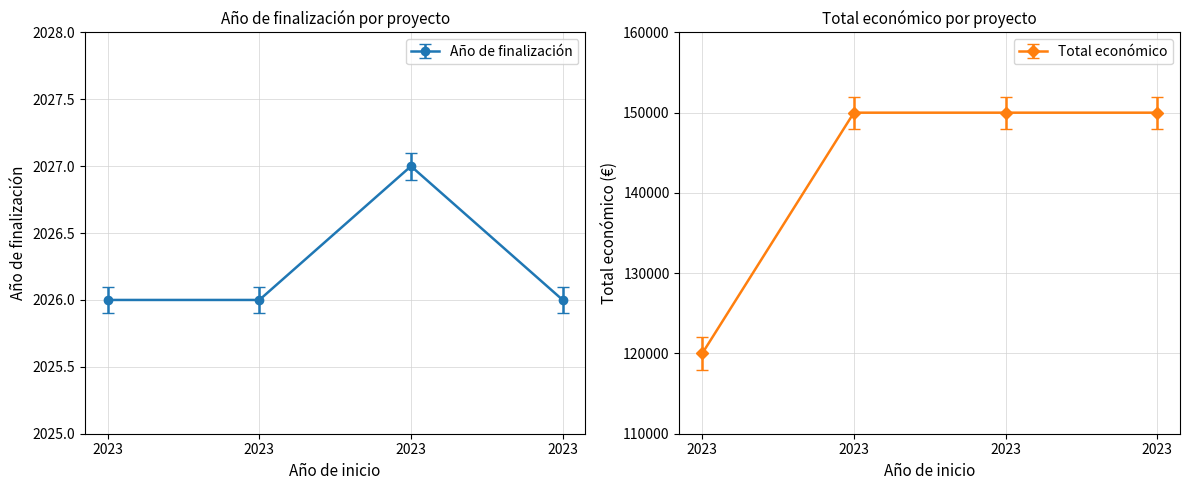

Is it true that Año de finalización equals 1138 at 2023?

False